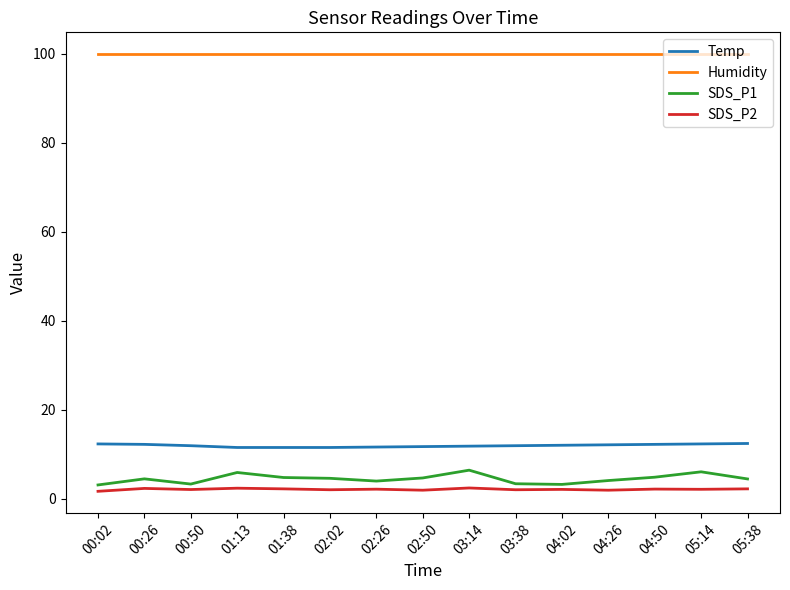

The Temp series shows 11.6 at 02:26. True or false?

True